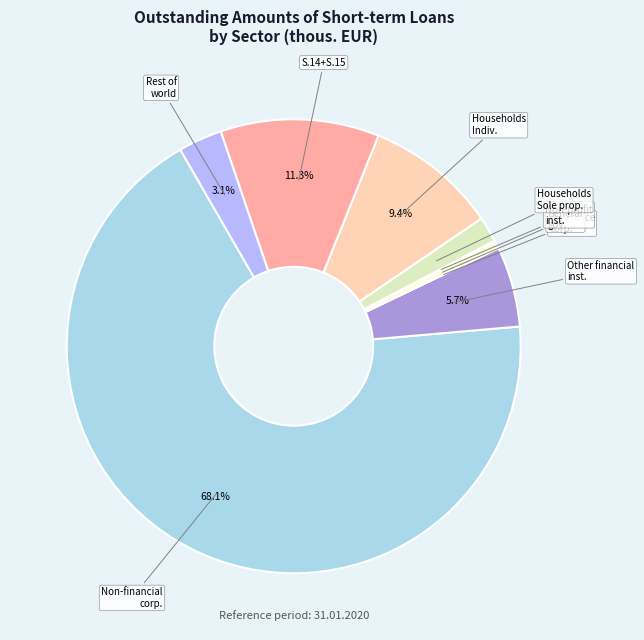

Rank the categories by value from highest to lowest.

Non-financial corporations, Sector S.14+S.15, Households - Individuals, Other financial institutions, Rest of the world, Households-Sole proprietors, General government, Non-profit institutions, Insurance corporations